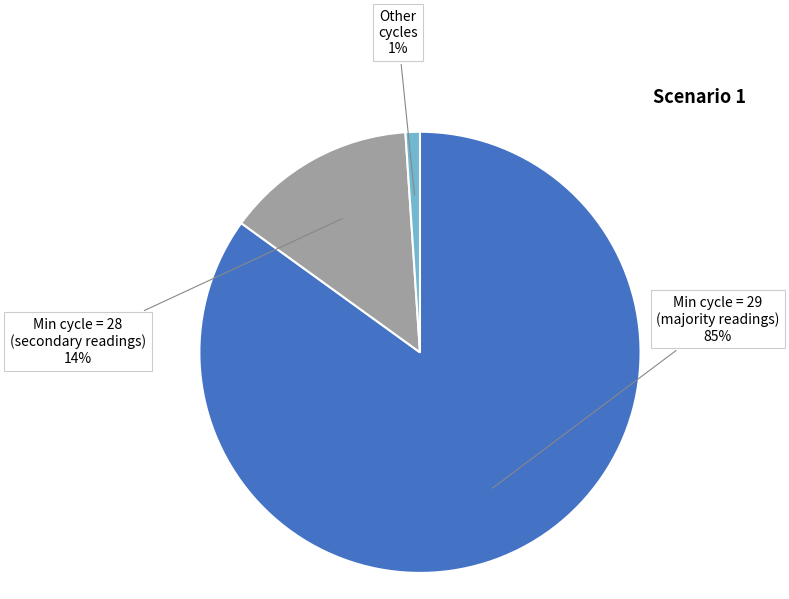

To the nearest percent, what is the difference between the largest and smallest slice percentages?

84%